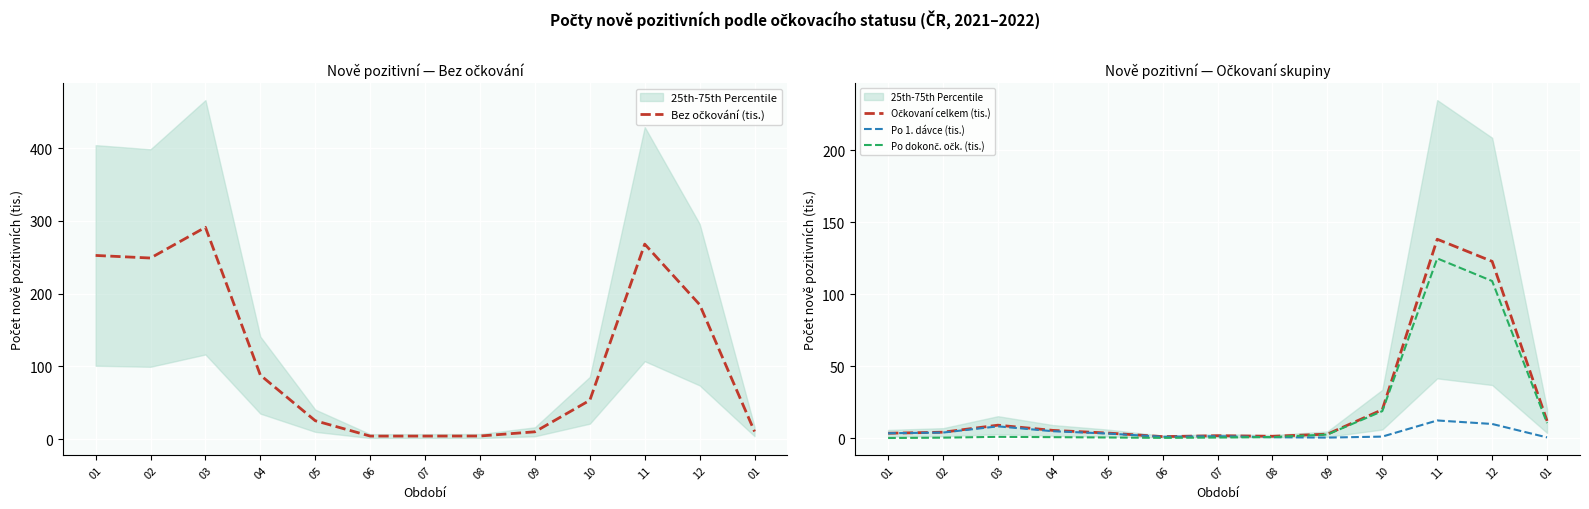

Reading right to left, what are all the values shown in this chart?

Bez očkování (tis.): 10.6	184.9	268.0	53.6	10.3	4.5	4.4	4.4	25.5	88.1	291.1	248.9	252.5
Očkovaní celkem (tis.): 11.9	122.8	138.2	19.7	2.7	1.2	1.6	1.0	3.4	5.3	8.9	4.0	3.3
Po 1. dávce (tis.): 0.4	9.8	12.2	1.0	0.3	0.6	1.3	0.9	3.1	4.7	8.1	3.8	3.3
Po dokonč. očk. (tis.): 10.4	109.1	124.9	18.7	2.4	0.7	0.3	0.1	0.4	0.6	0.8	0.2	0.0